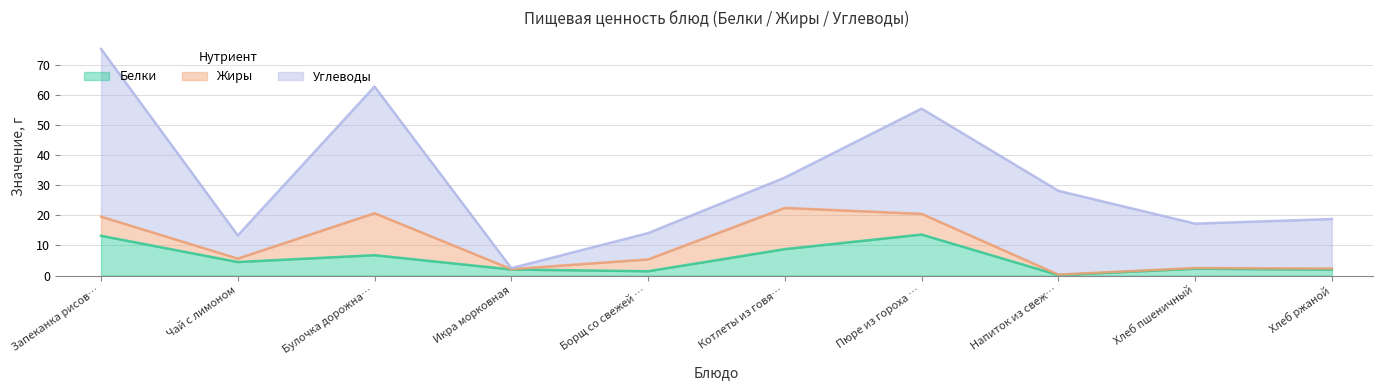

The Углеводы series shows 0.3 at Икра морковная. True or false?

True